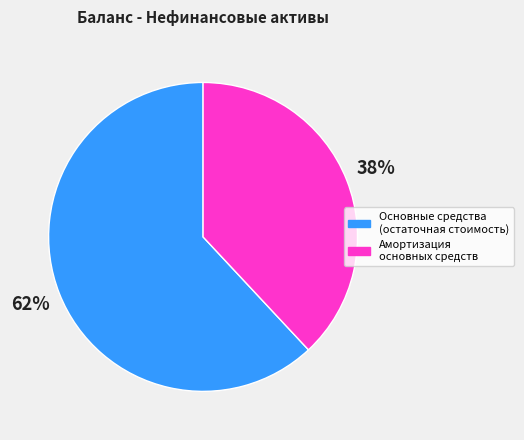

True or false: Основные средства (остаточная стоимость) accounts for 73% of the total.

False